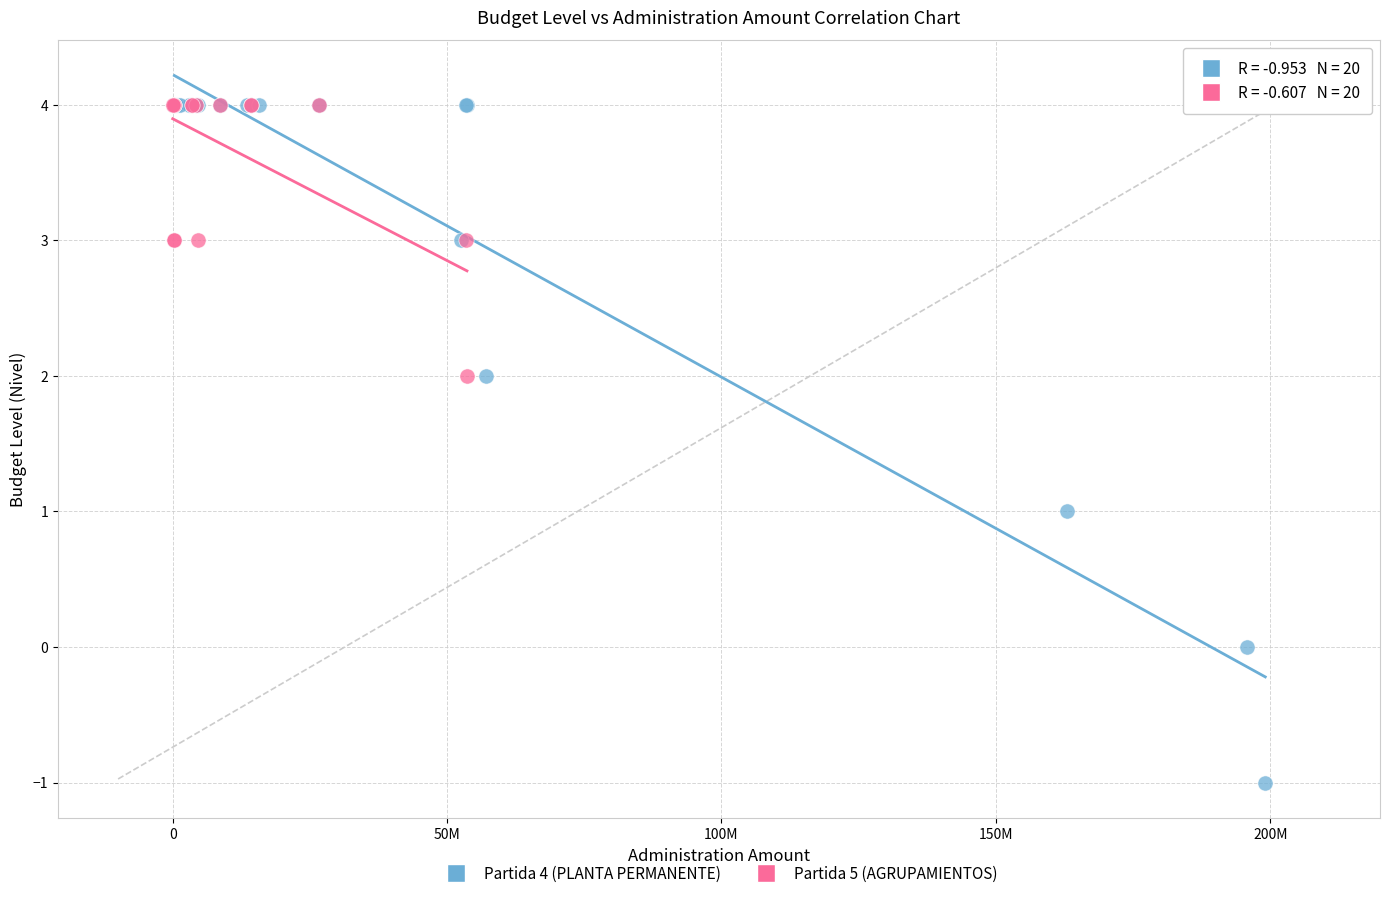

Which series has the widest spread of Y values?

Partida 4 (PLANTA PERMANENTE)